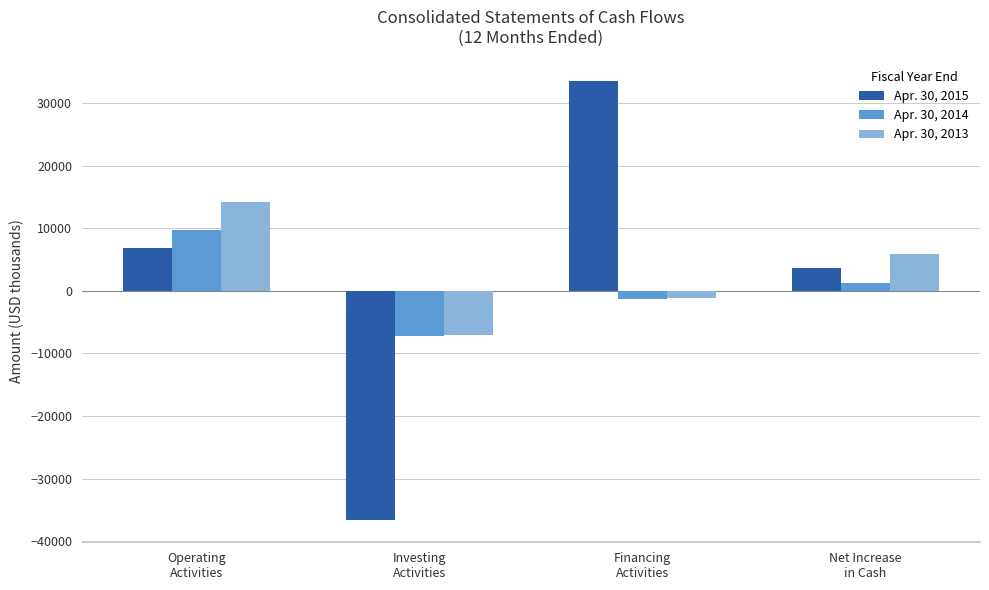

What is the difference between the second highest and second lowest values in the Apr. 30, 2014 series?

2461